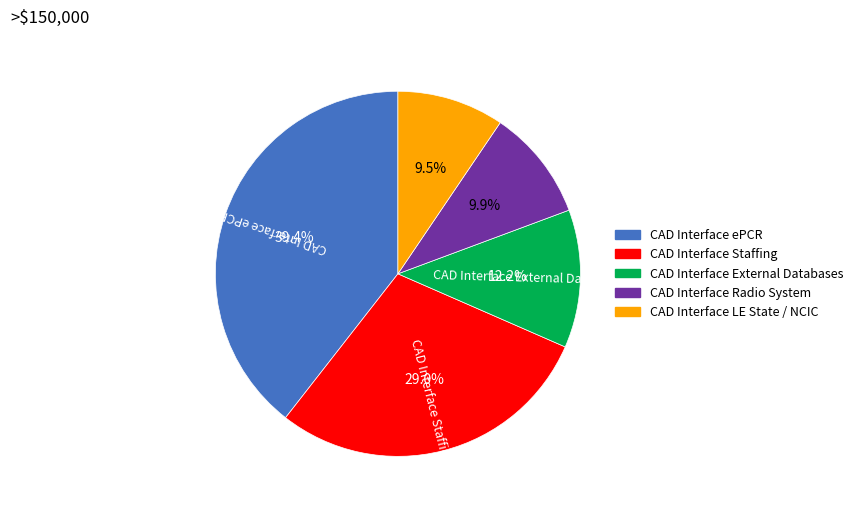

Is there a majority slice in this chart?

No